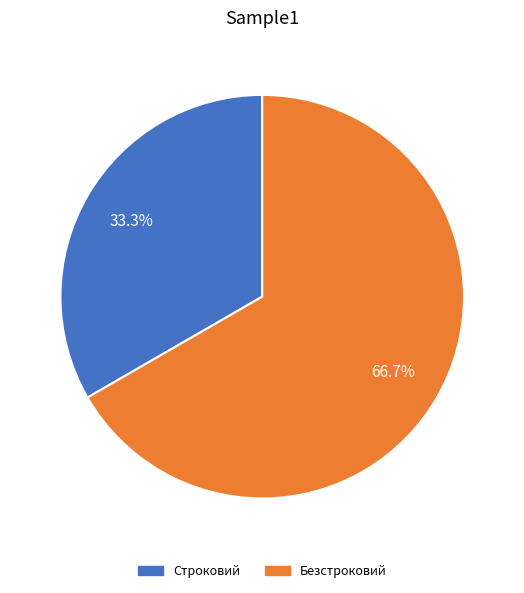

Which category has the smallest portion of the pie?

Строковий